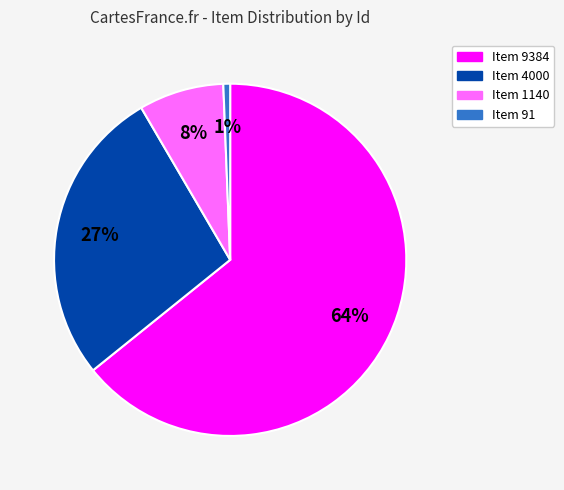

What percentage is the Item 9384 slice, to the nearest percent?

64%